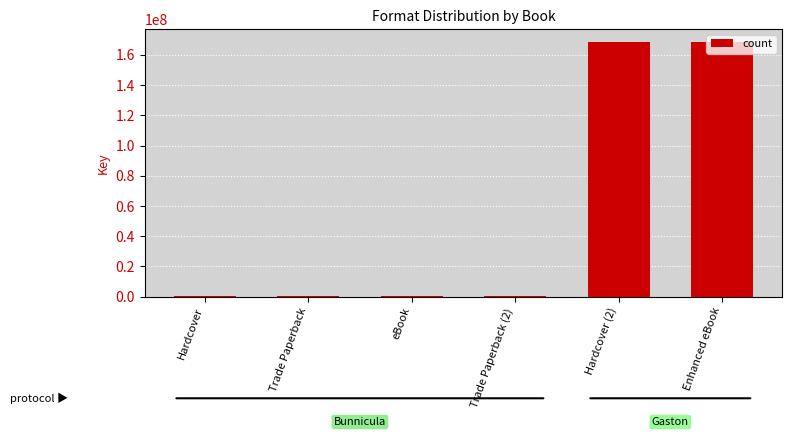

What is the average value?

56383197